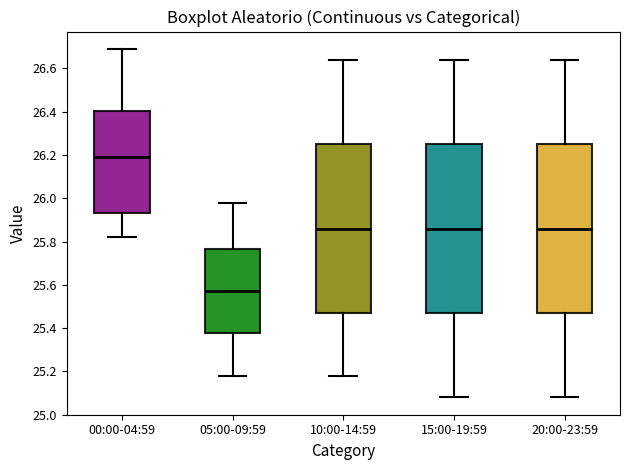

Reading left to right, read every box against the y-axis: the position of its median line, the range the box covers, and the ends of its whiskers. The values are not printed on the chart, so give them approximately, as read against the axis.

00:00-04:59: median 26.20, box 25.94 to 26.40, whiskers 25.82 to 26.70
05:00-09:59: median 25.58, box 25.38 to 25.76, whiskers 25.18 to 25.98
10:00-14:59: median 25.86, box 25.48 to 26.26, whiskers 25.18 to 26.64
15:00-19:59: median 25.86, box 25.48 to 26.26, whiskers 25.08 to 26.64
20:00-23:59: median 25.86, box 25.48 to 26.26, whiskers 25.08 to 26.64